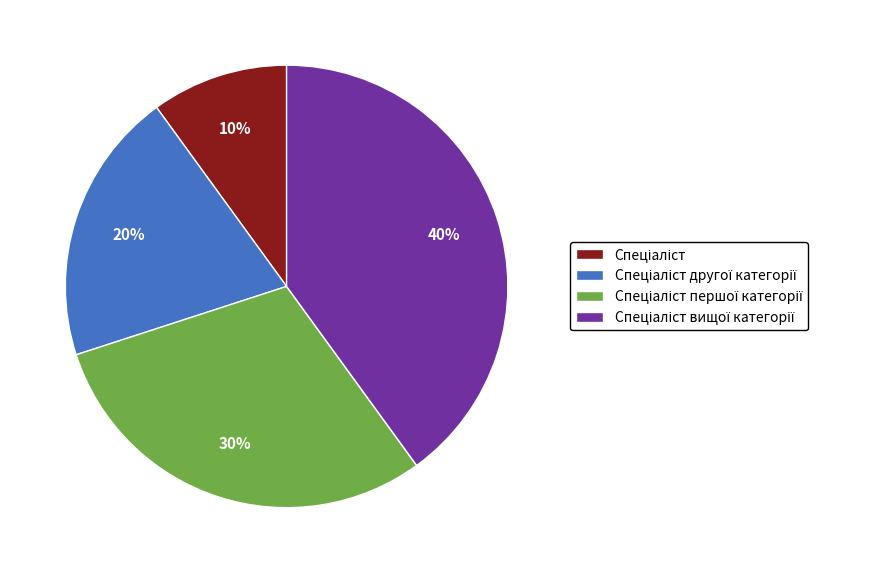

To the nearest percent, what is the difference between the largest and smallest slice percentages?

30%